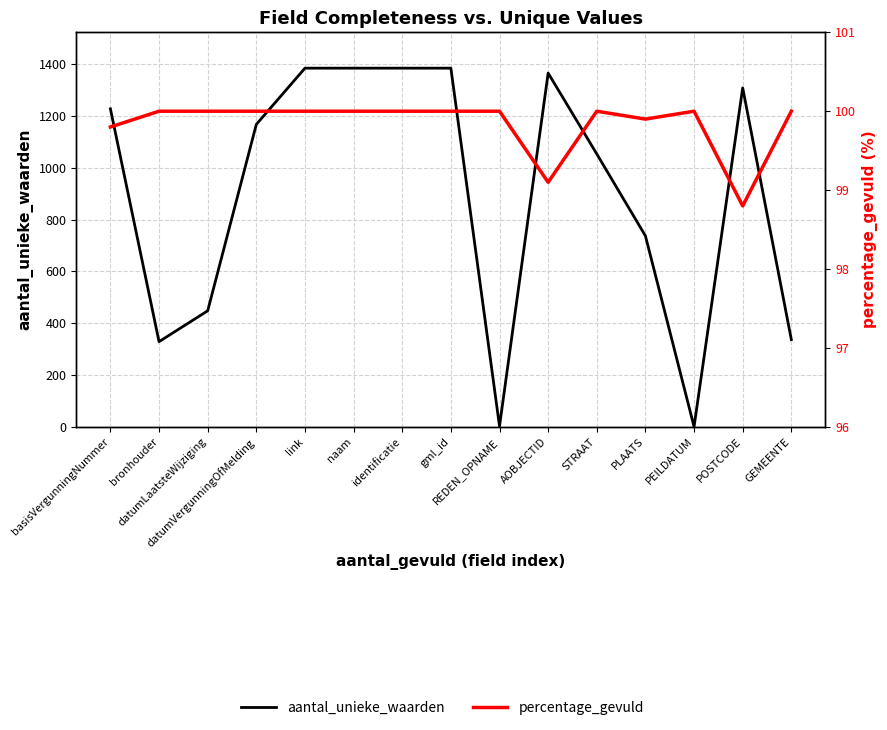

The aantal_unieke_waarden series shows 329.0 at bronhouder. True or false?

True